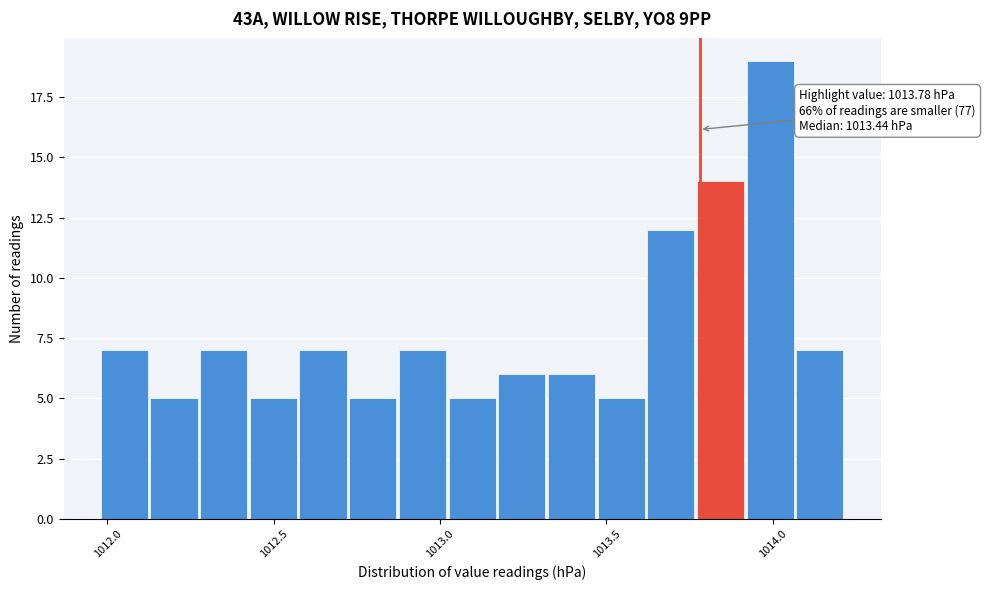

Around what value on the x-axis is the tallest bar? Give the approximate position of its centre, as read against the axis.

1014.00